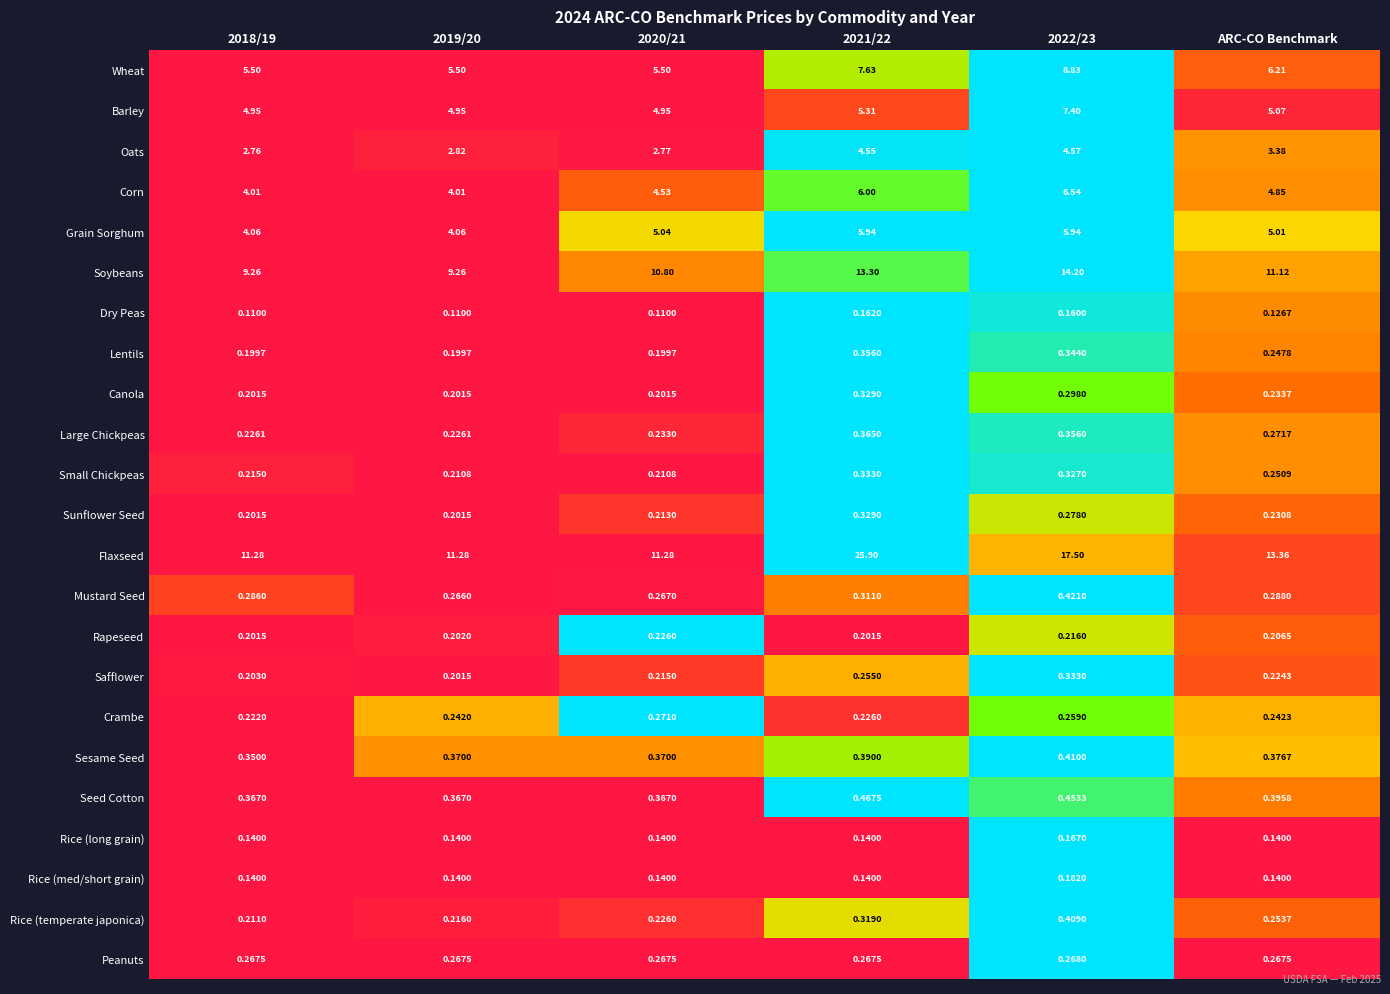

Between 2020/21 and 2022/23, which series saw the biggest shift?

Flaxseed